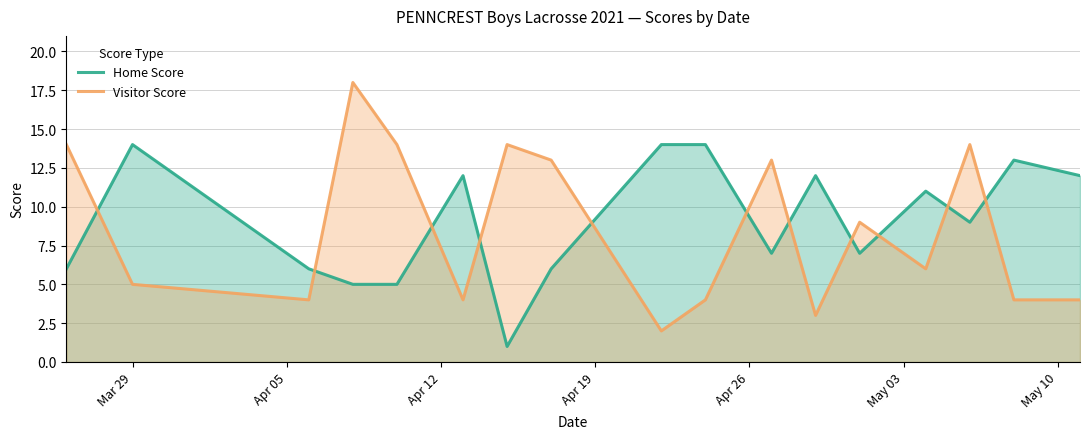

What are all the series names shown in the legend?

Home Score, Visitor Score